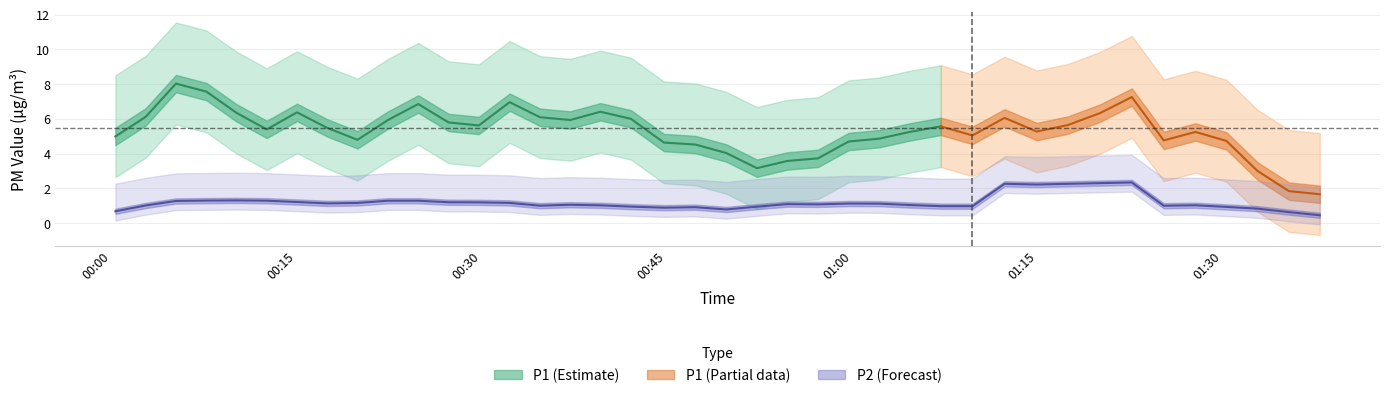

How many lines are shown in the chart?

2